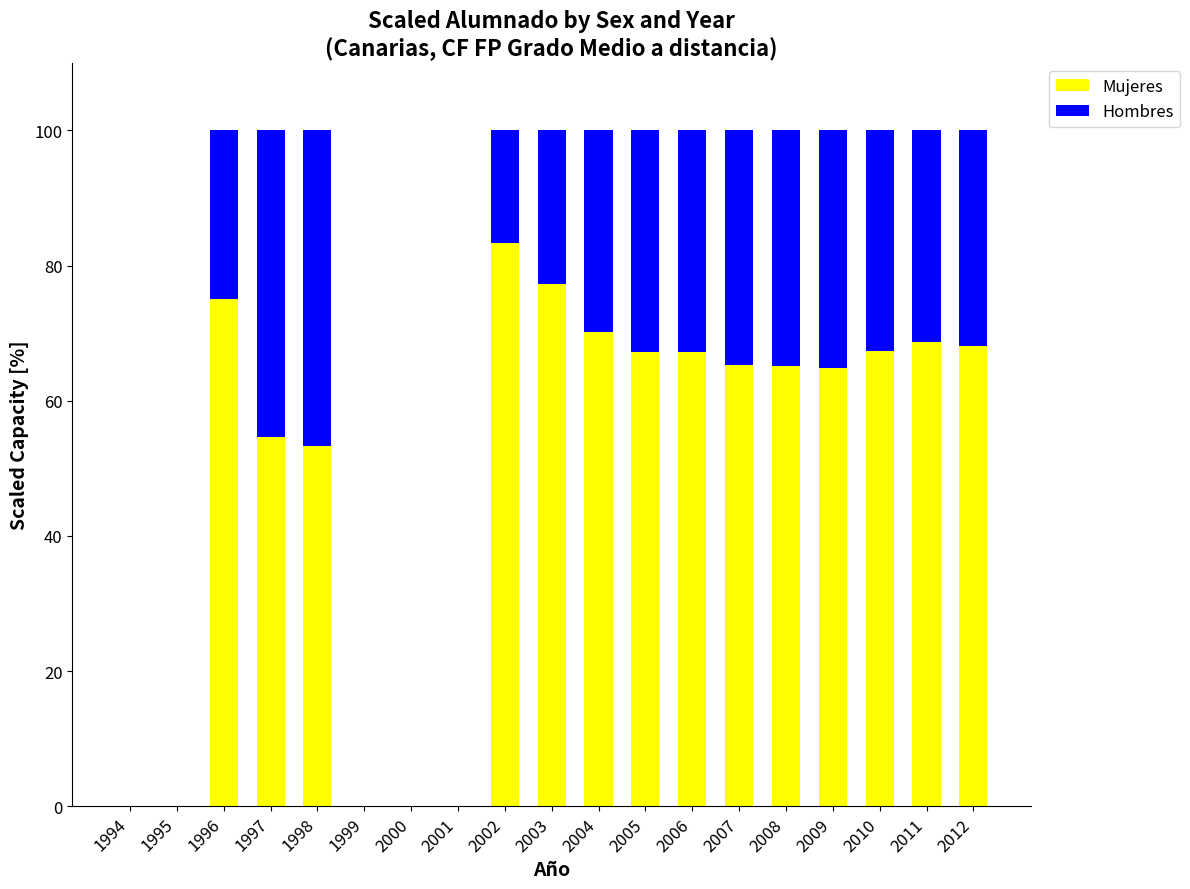

What value does the Mujeres series have at 2011?

68.7